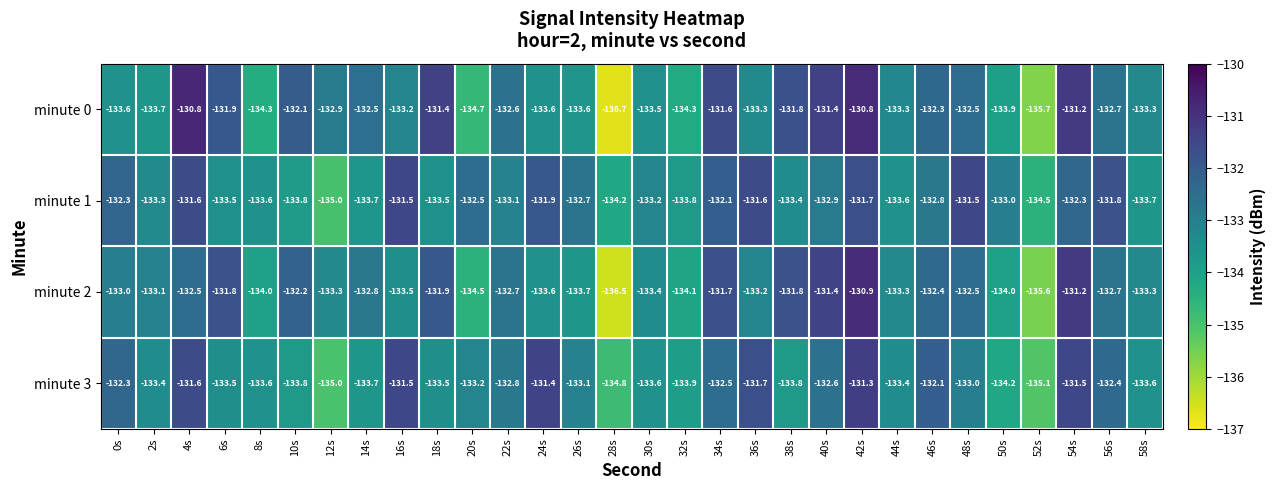

What is the smallest value displayed?

-136.7